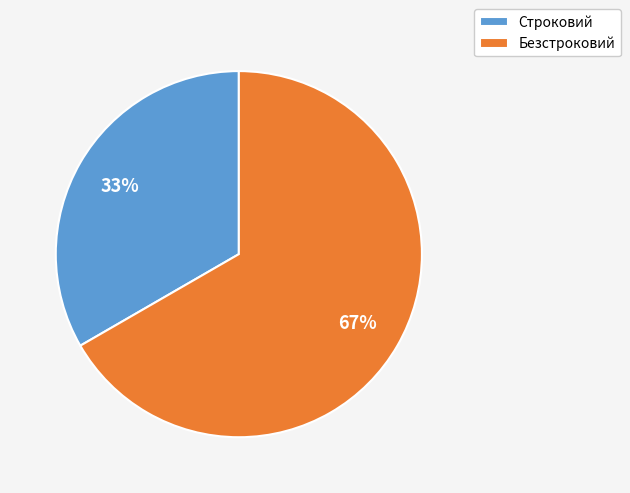

Rank the categories by value from highest to lowest.

Безстроковий, Строковий